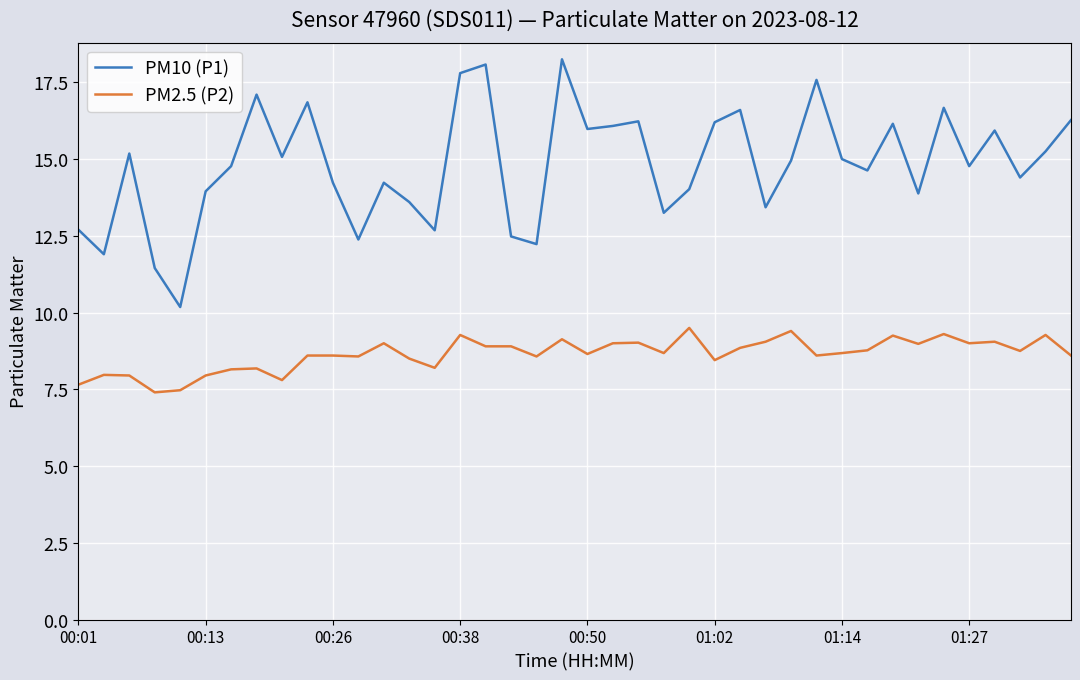

Count the number of data series in this chart.

2